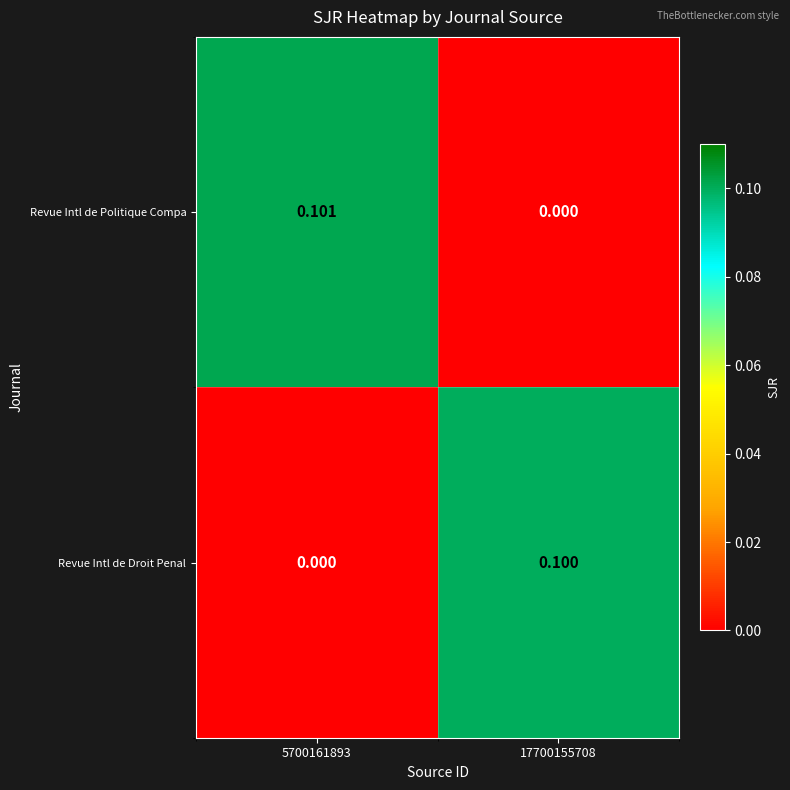

Rank the series by their maximum value, from highest to lowest.

Revue Intl de Politique Compa, Revue Intl de Droit Penal